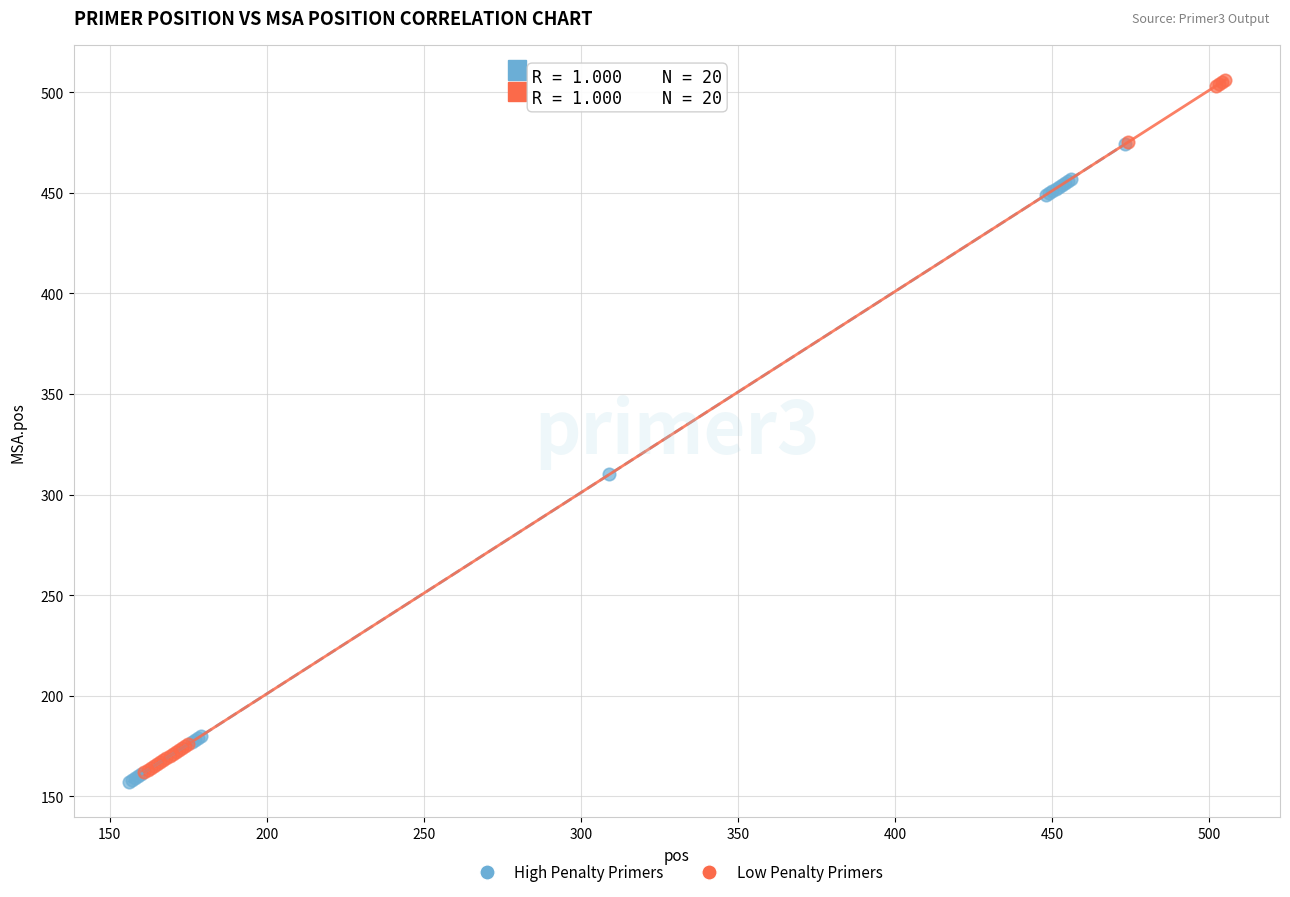

Which series has the widest spread of Y values?

Low Penalty Primers